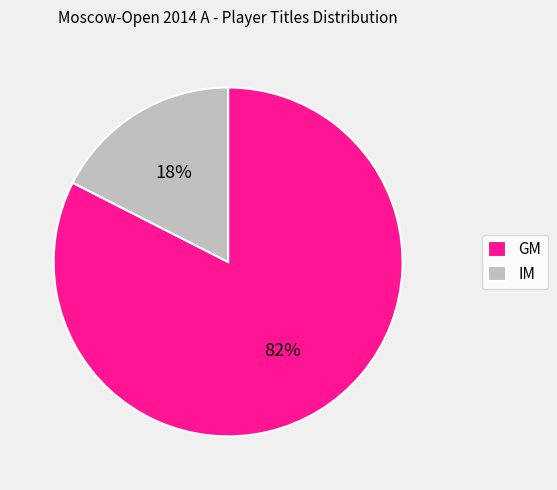

Does GM represent more than half of the total?

Yes